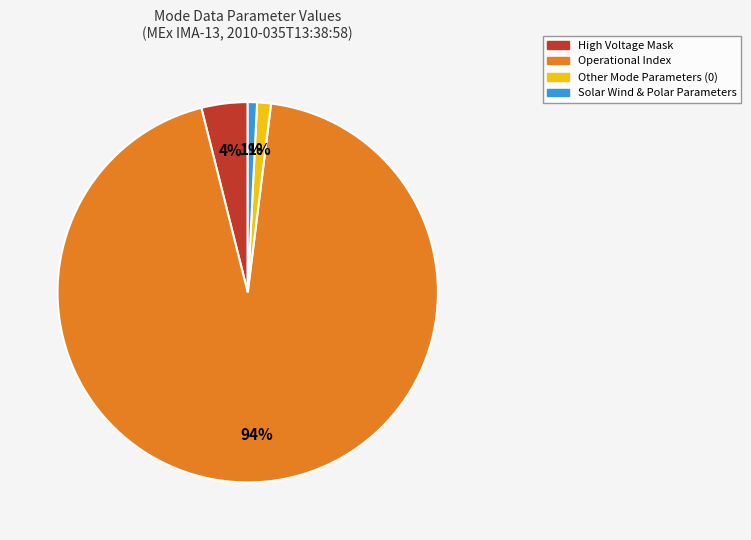

To the nearest percent, what is the difference between the largest and smallest slice percentages?

93%